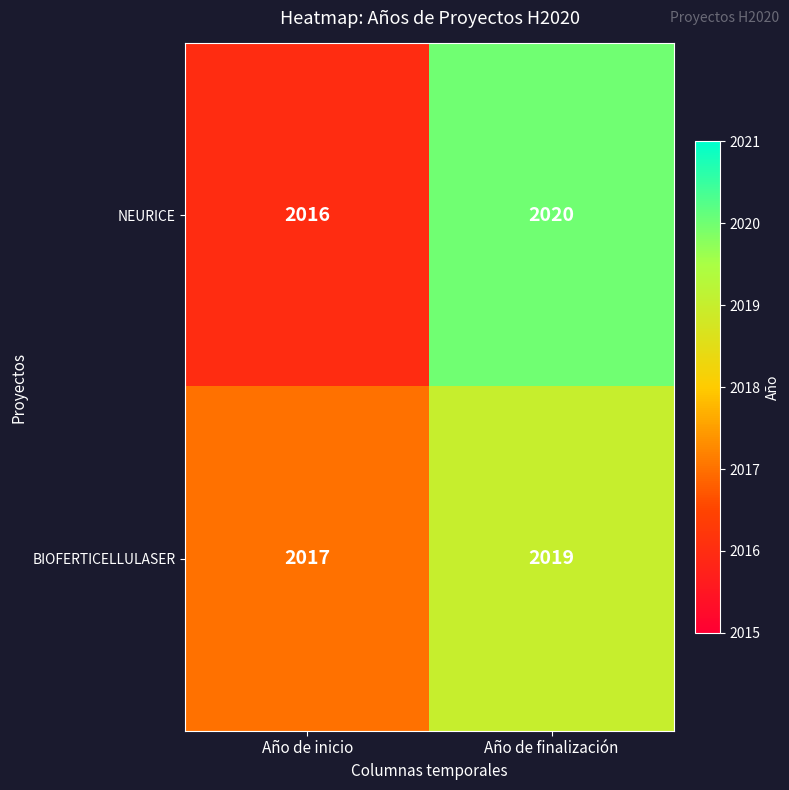

Rank the series by their maximum value, from highest to lowest.

NEURICE, BIOFERTICELLULASER